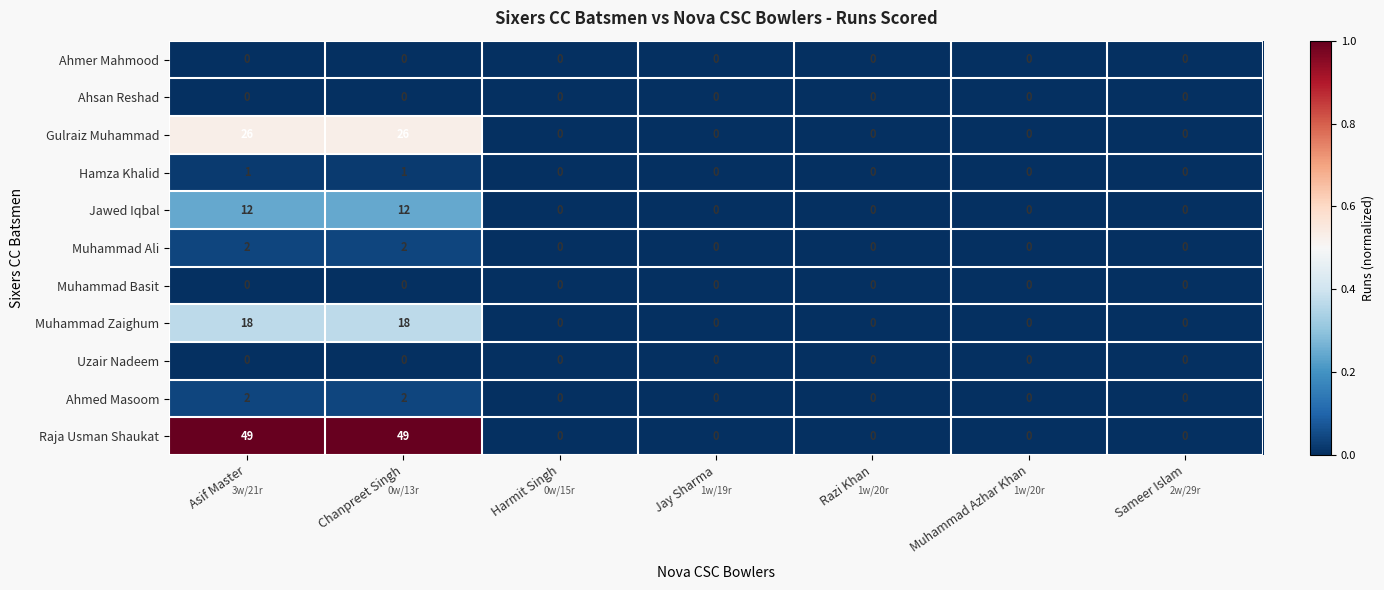

What is the maximum value shown in the chart?

49